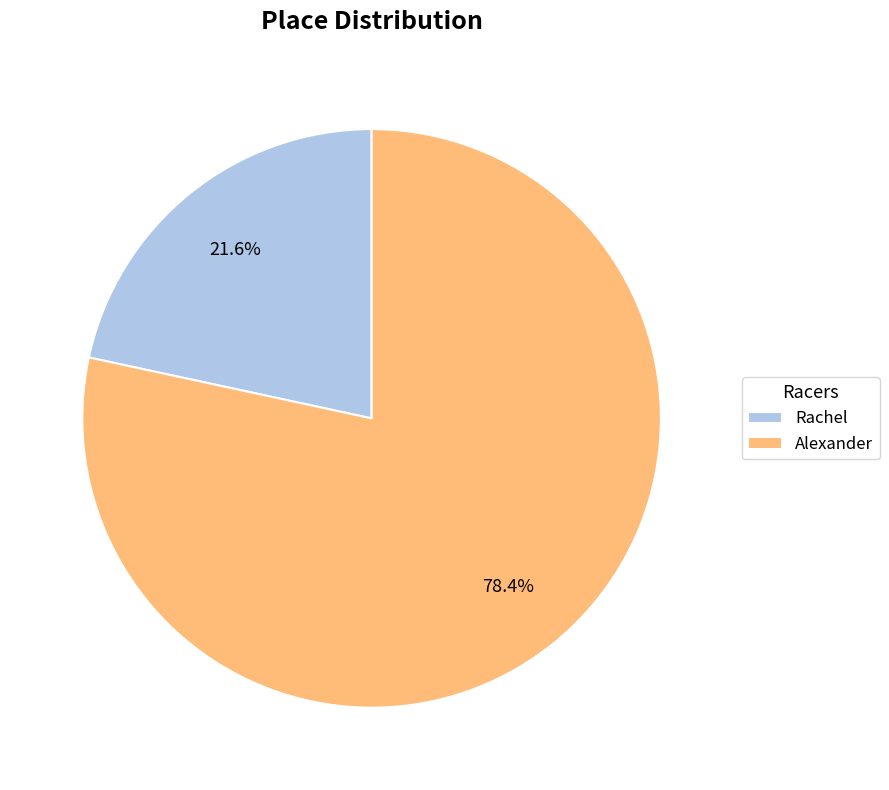

To the nearest percent, what is the difference between the Alexander and Rachel slice percentages?

57%